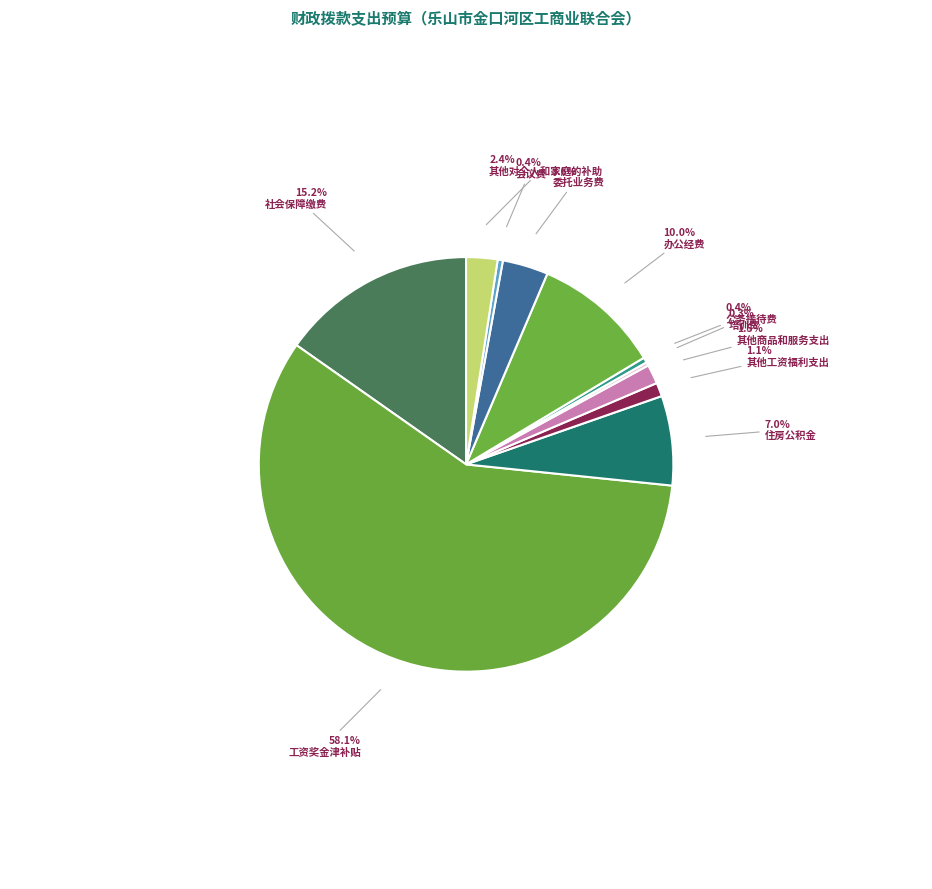

The 公务接待费 slice represents 0% of the pie. True or false?

True